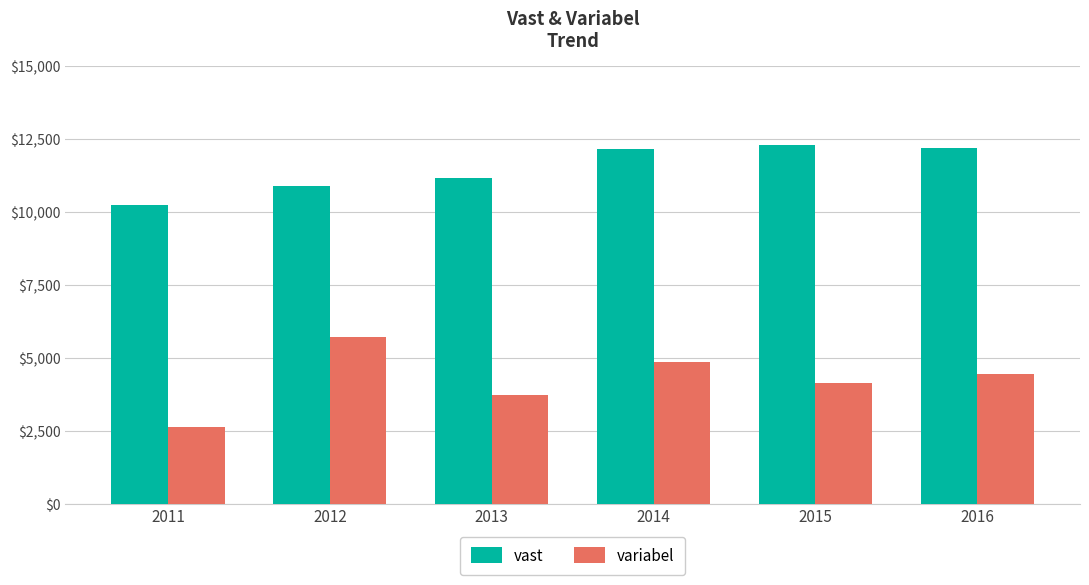

How many categories are shown in the chart?

6